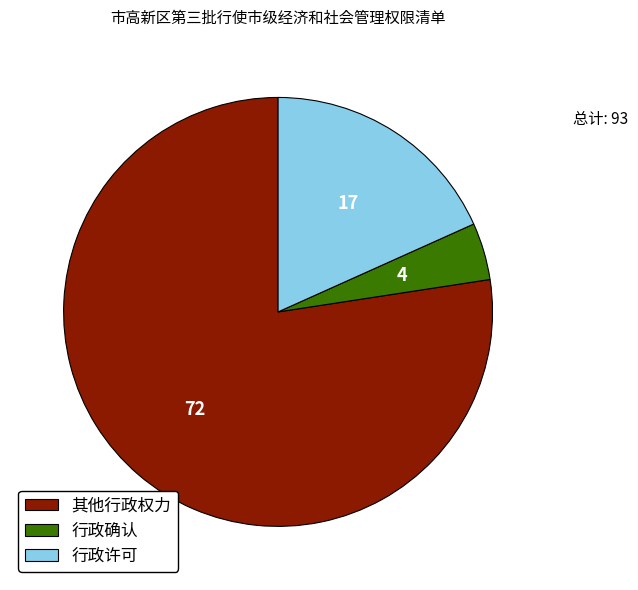

Does any single category account for the majority?

Yes